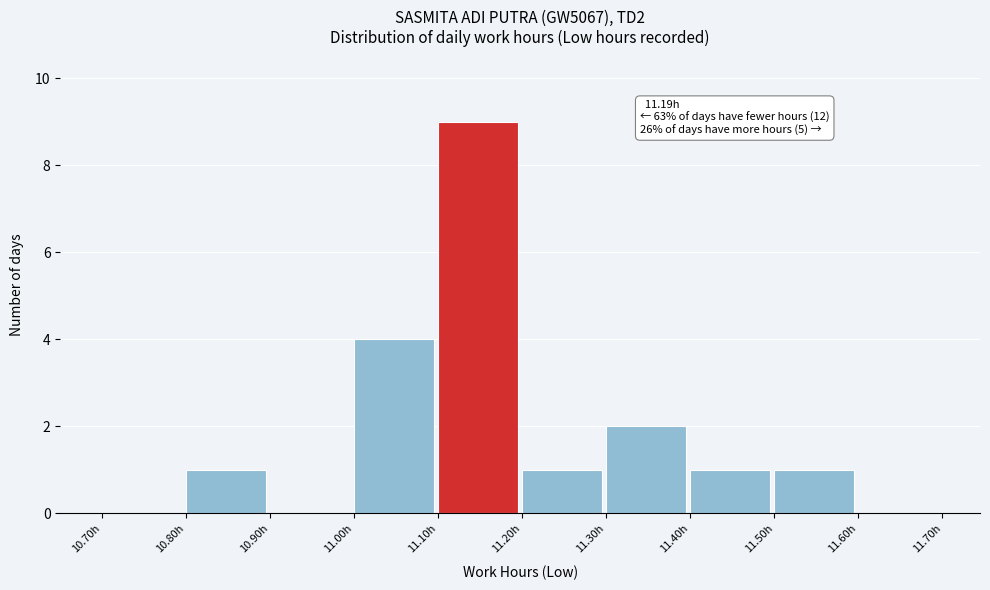

Which range on the x-axis has the tallest bar?

11.1 to 11.2